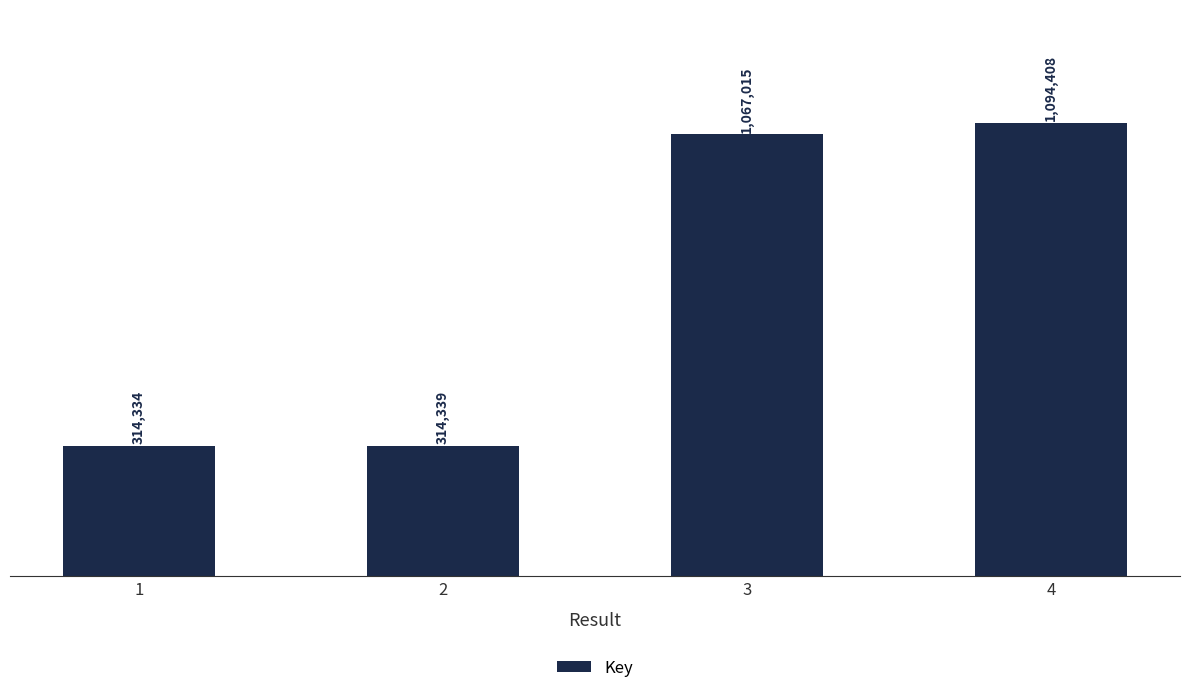

What is the minimum value shown in the chart?

314334